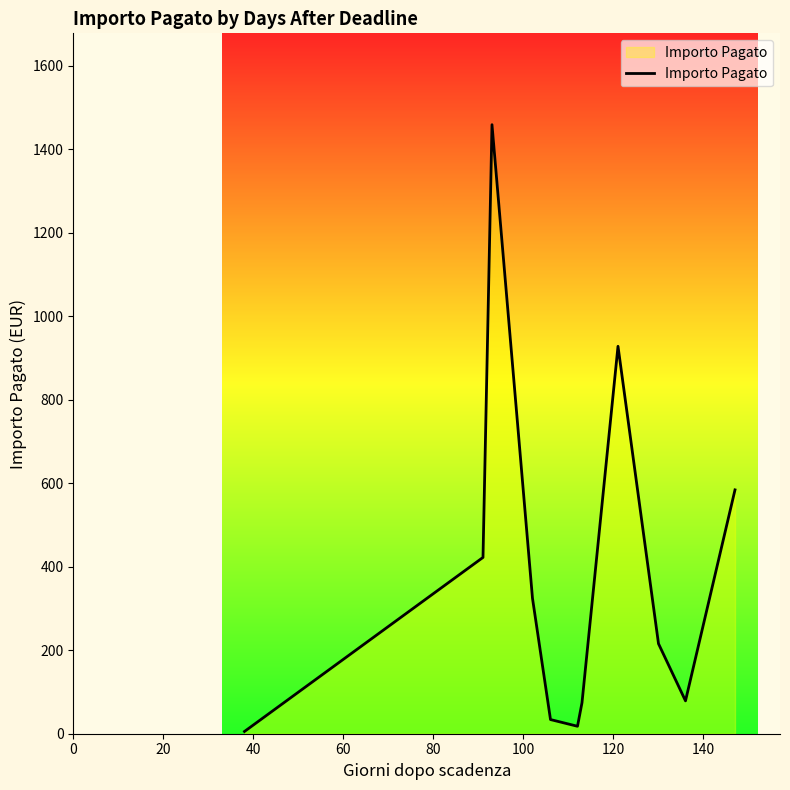

What is the difference between the maximum and minimum values?

1453.3